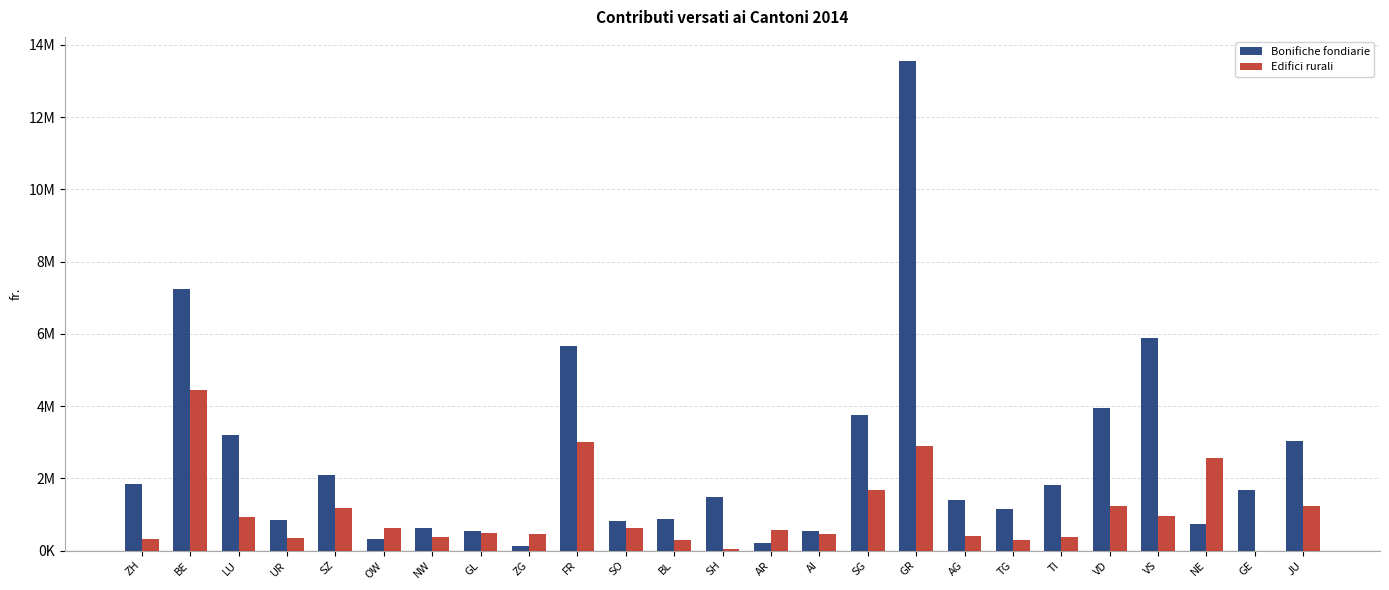

Where does the Bonifiche fondiarie series first go above 1469913?

ZH